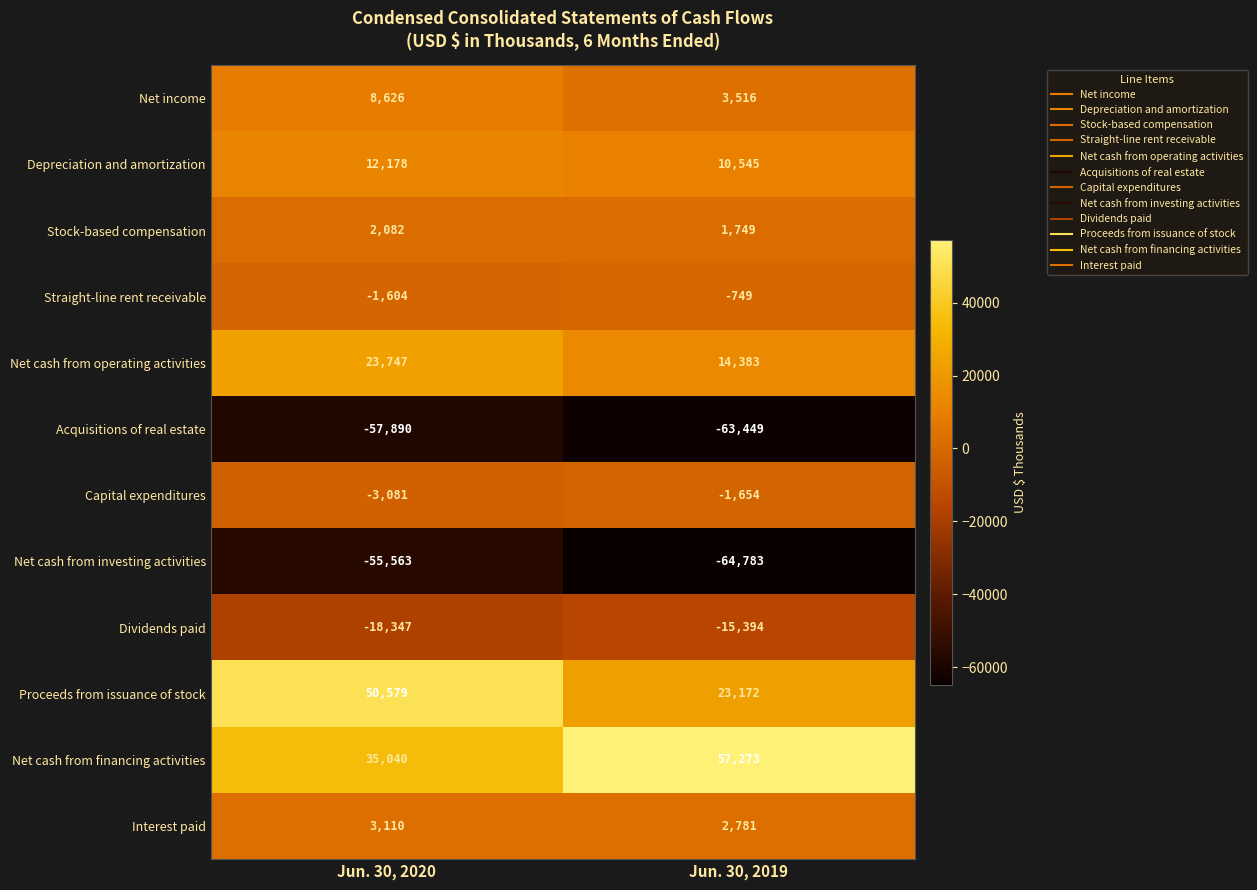

Reading left to right, transcribe all the data shown in this chart.

Net income: 8626	3516
Depreciation and amortization: 12178	10545
Stock-based compensation: 2082	1749
Straight-line rent receivable: -1604	-749
Net cash from operating activities: 23747	14383
Acquisitions of real estate: -57890	-63449
Capital expenditures: -3081	-1654
Net cash from investing activities: -55563	-64783
Dividends paid: -18347	-15394
Proceeds from issuance of stock: 50579	23172
Net cash from financing activities: 35040	57273
Interest paid: 3110	2781